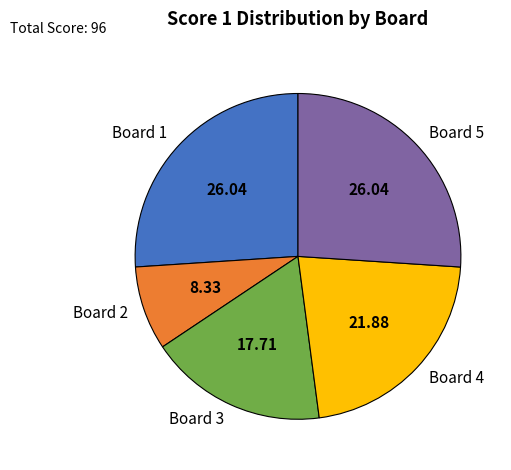

What is the ratio of the value at Board 3 to the value at Board 4?

0.8